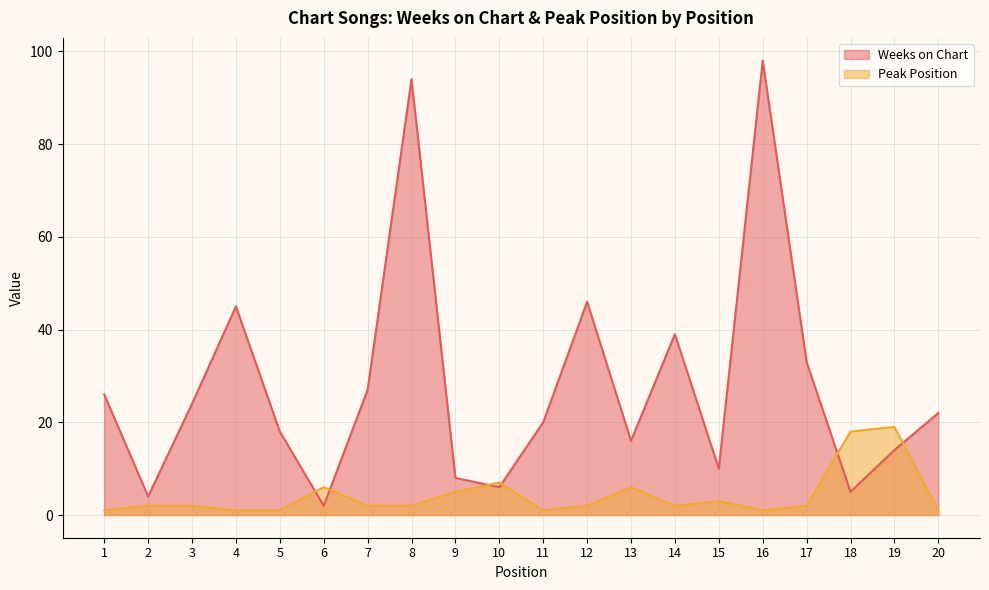

Which category has the highest value across all series?

16